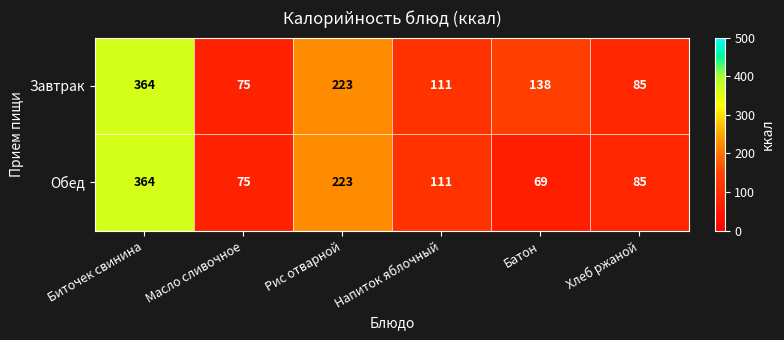

What is the difference between the maximum and minimum values in the Завтрак series?

289